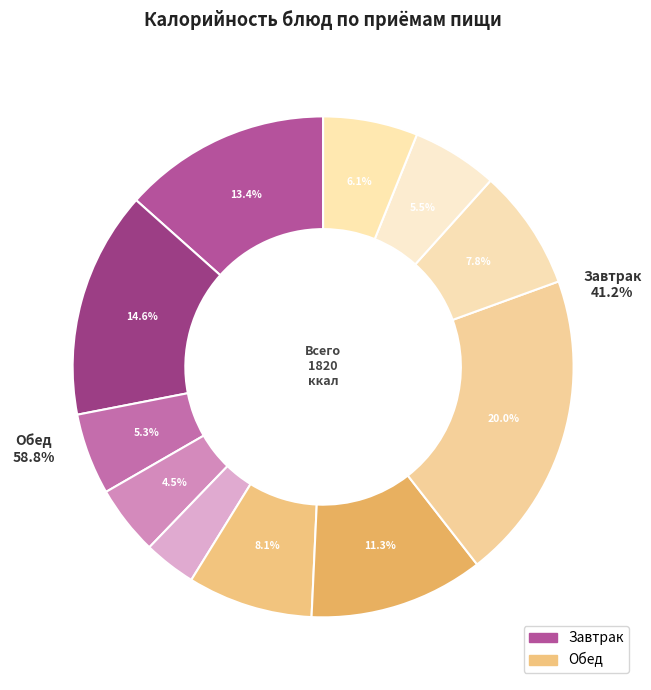

What is the change in value from РЫБА ТУШЕННАЯ В ТОМАТЕ С ОВОЩАМИ to ХЛЕБ ПШЕНИЧНЫЙ (обед)?

-63.1